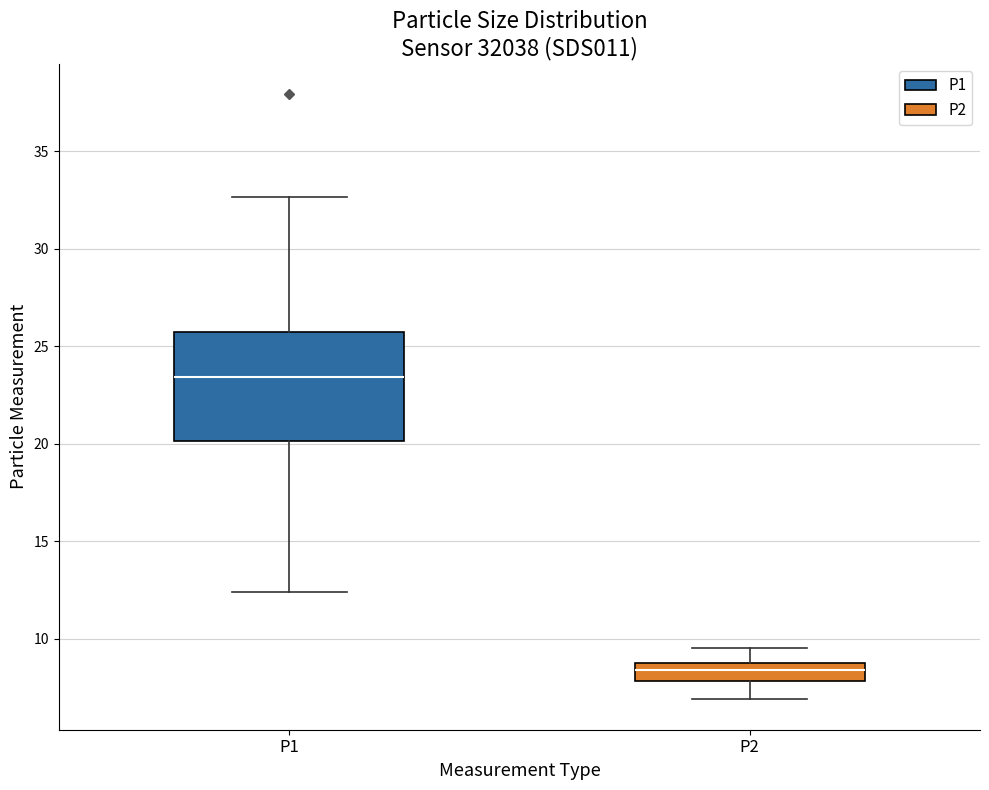

Where does the median line of the box for P1 sit on the y-axis? The values are not printed on the chart, so give them approximately, as read against the axis.

23.5